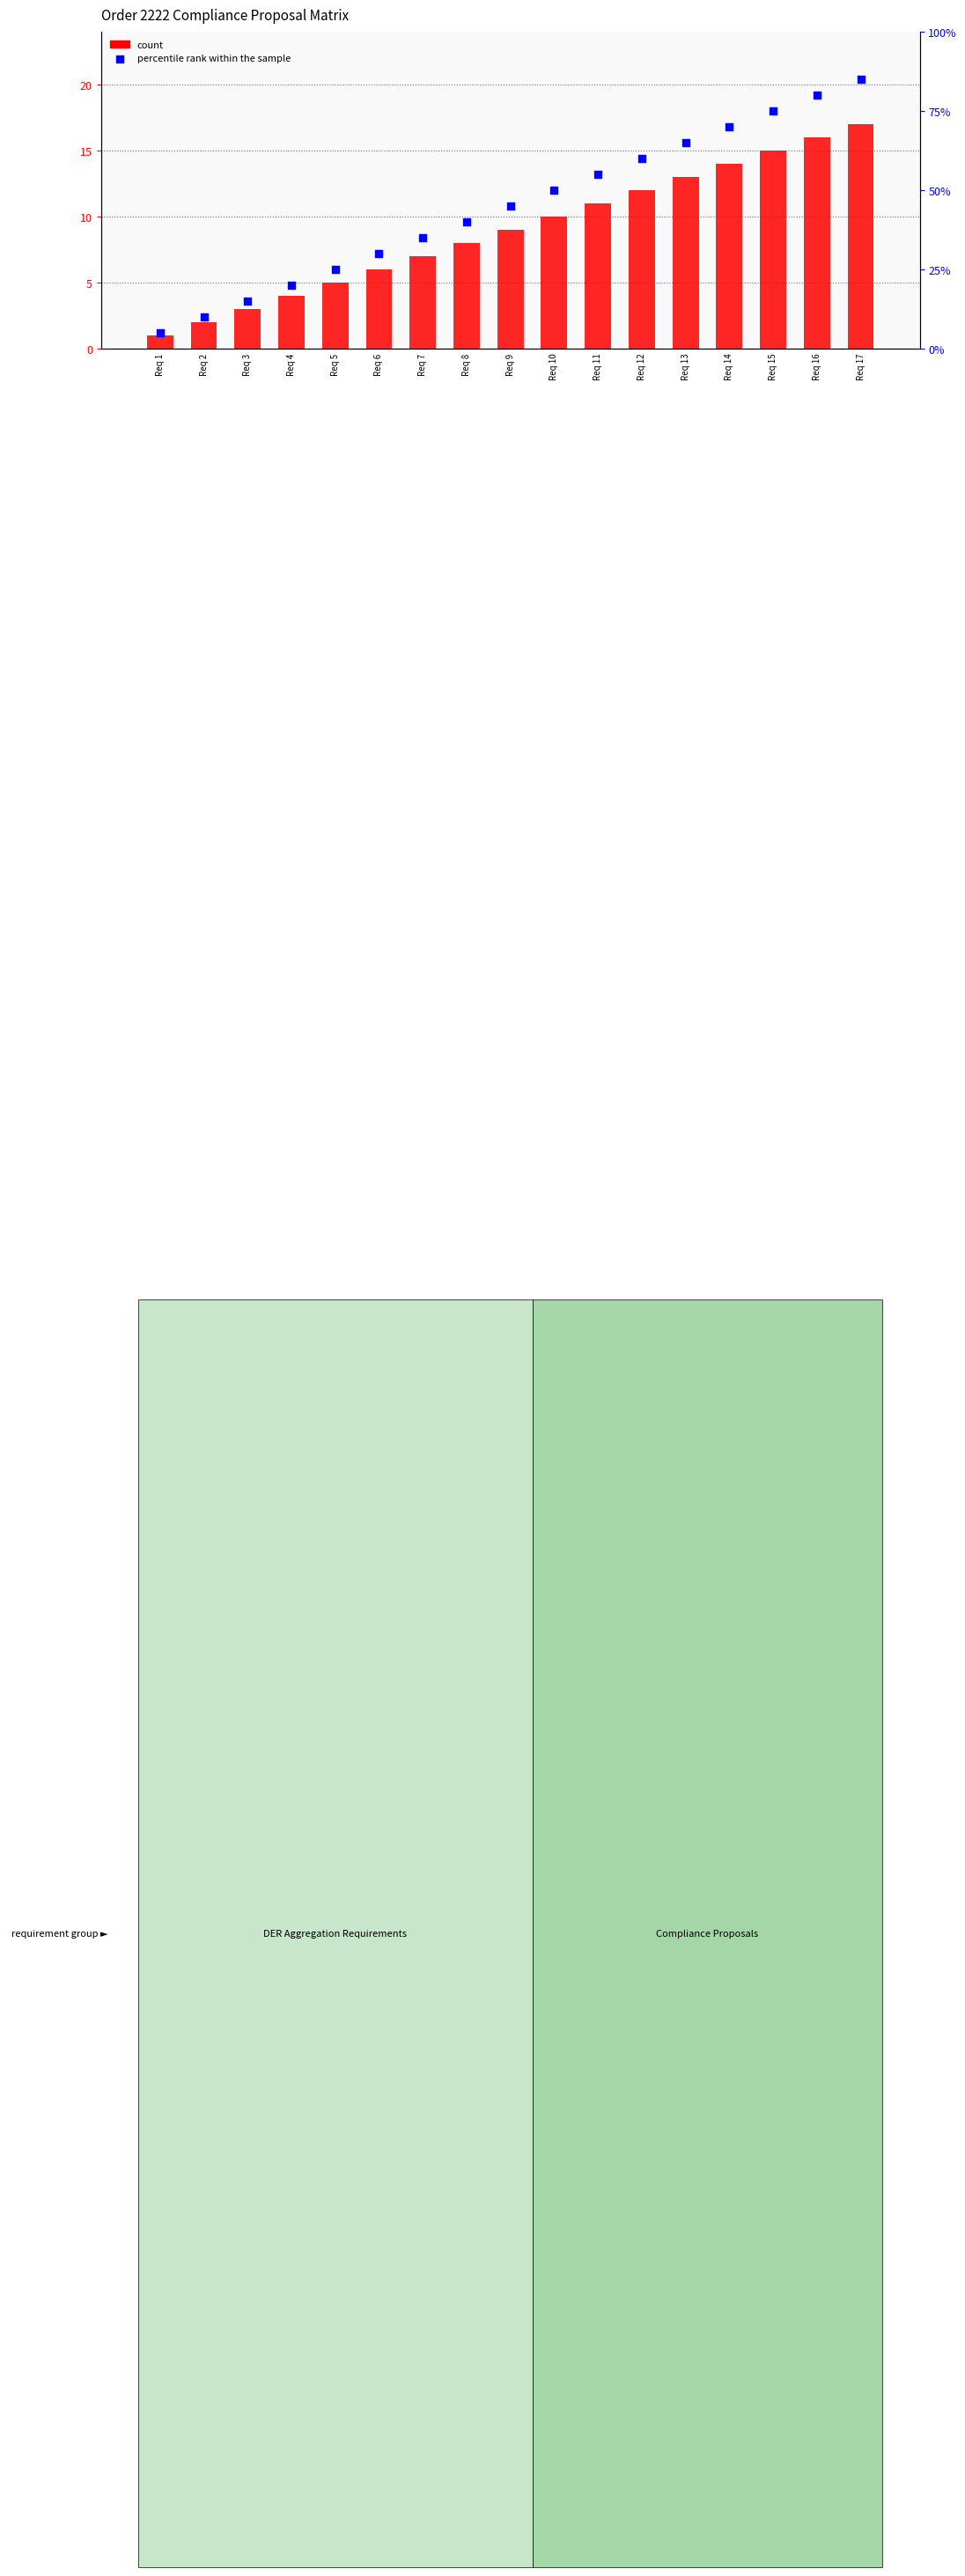

Which series has the largest total across all categories?

percentile rank within the sample